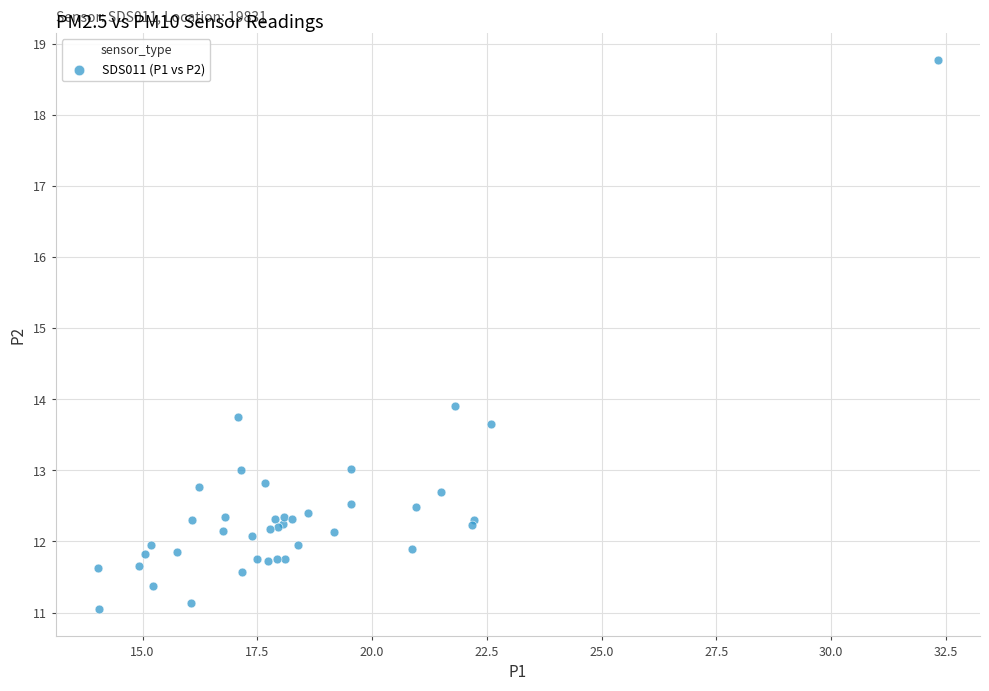

What Y value in the scatter plot is closest to 14?

13.9